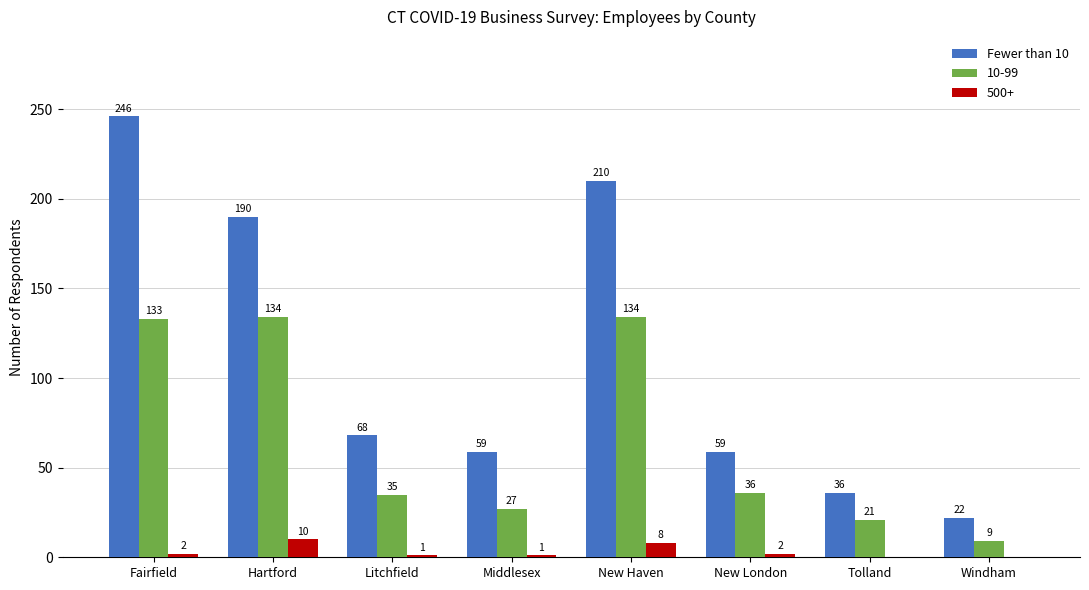

What is the sum of the 10-99 values at New London and Fairfield?

169